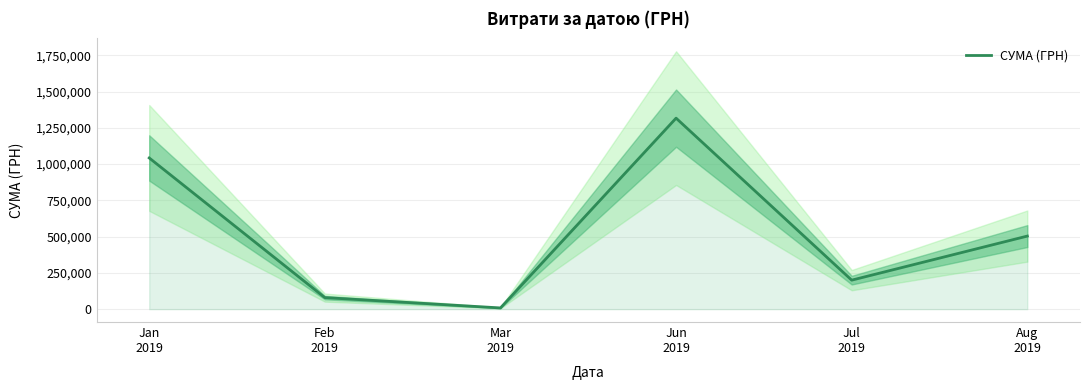

At which category does the data reach its first local valley?

Mar
2019